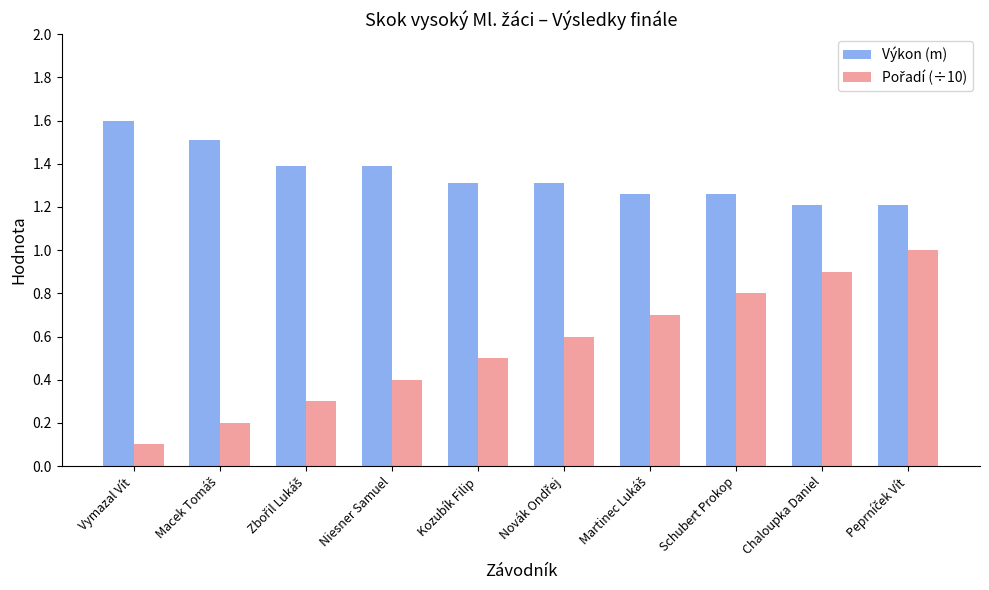

True or false: Výkon (m) has a value of 1.0 at Niesner Samuel.

False